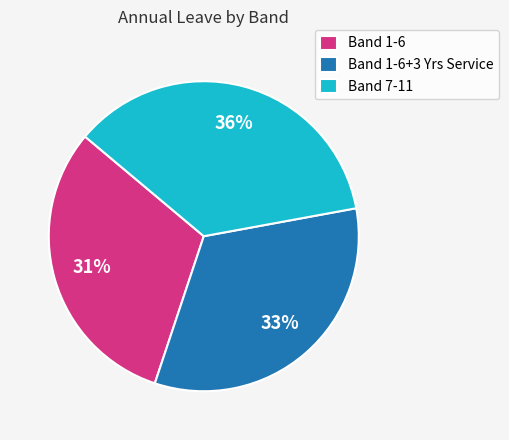

How many segments does this pie chart have?

3